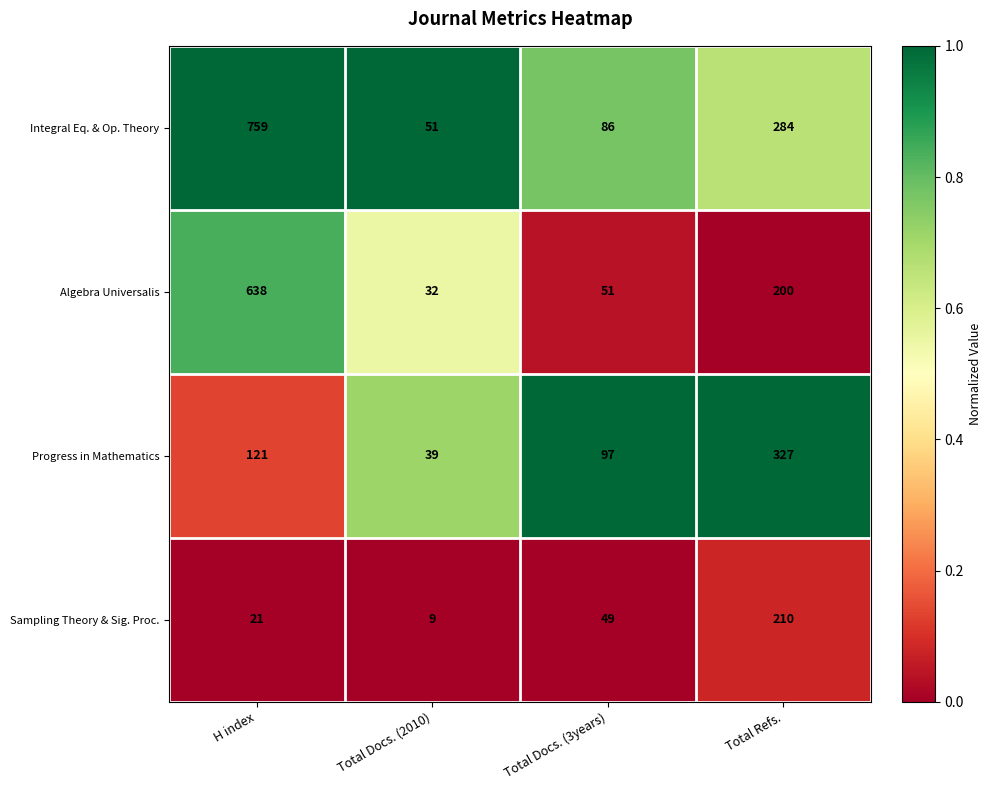

Which series has the largest total across all categories?

Integral Eq. & Op. Theory